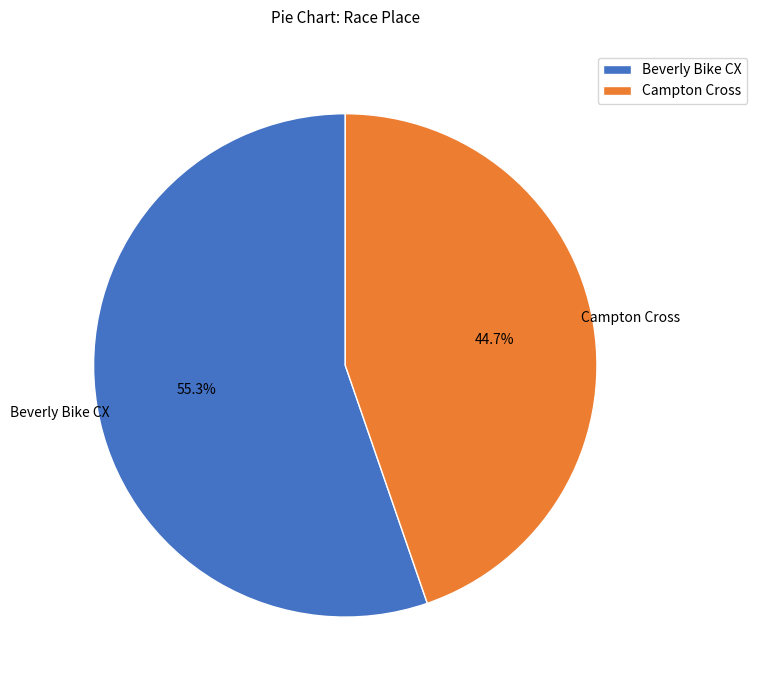

What is the smallest slice in the pie chart?

Campton Cross